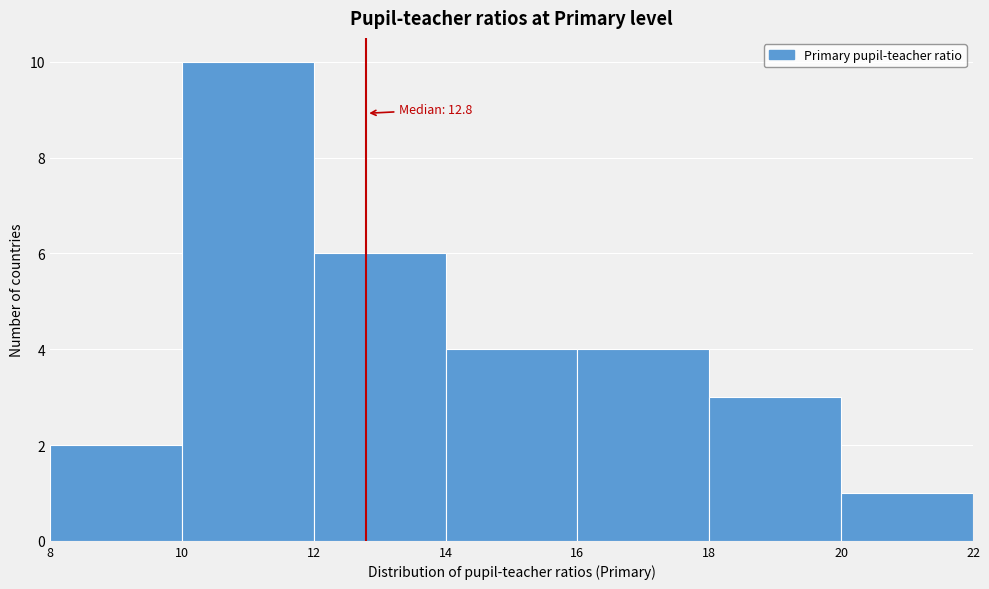

Over which range of the x-axis is the bar tallest?

10 to 12